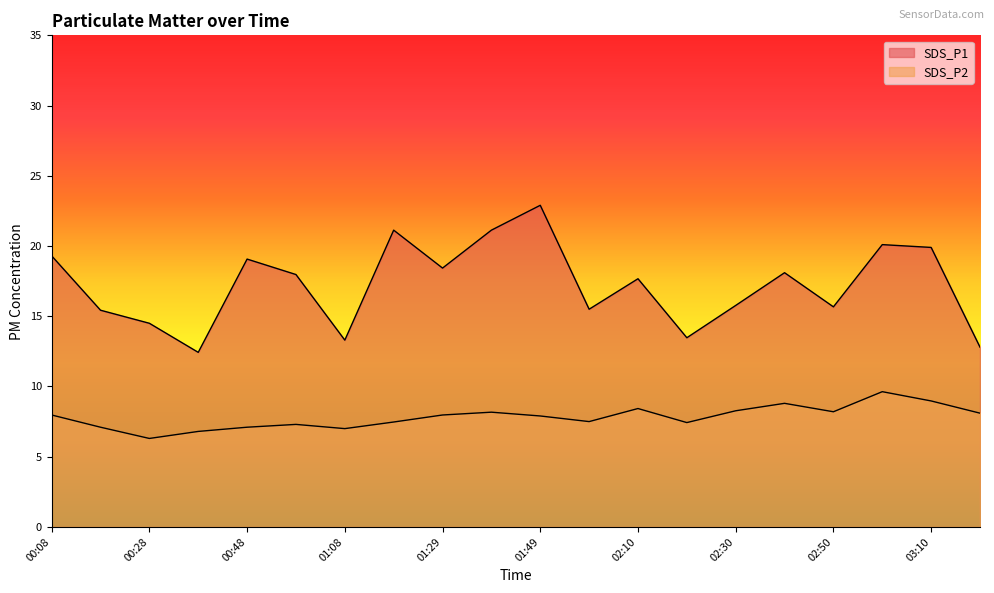

Does the chart have visible grid lines?

No